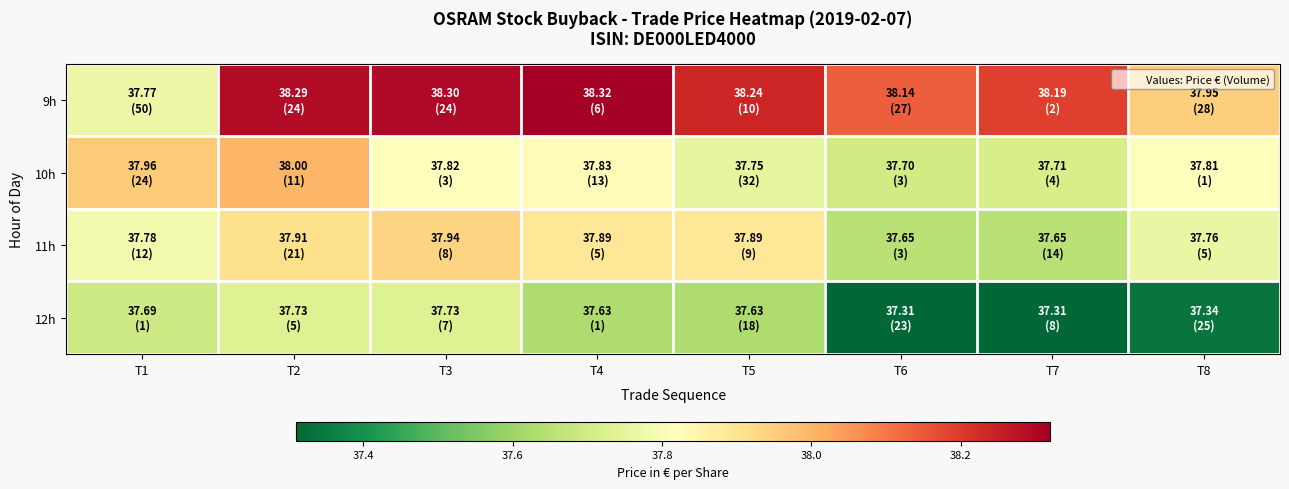

At which category does the chart reach its peak across all series?

T4